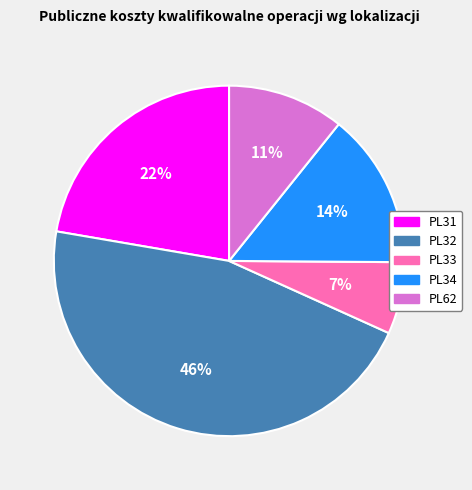

Which has a higher value, PL33 or PL31?

PL31